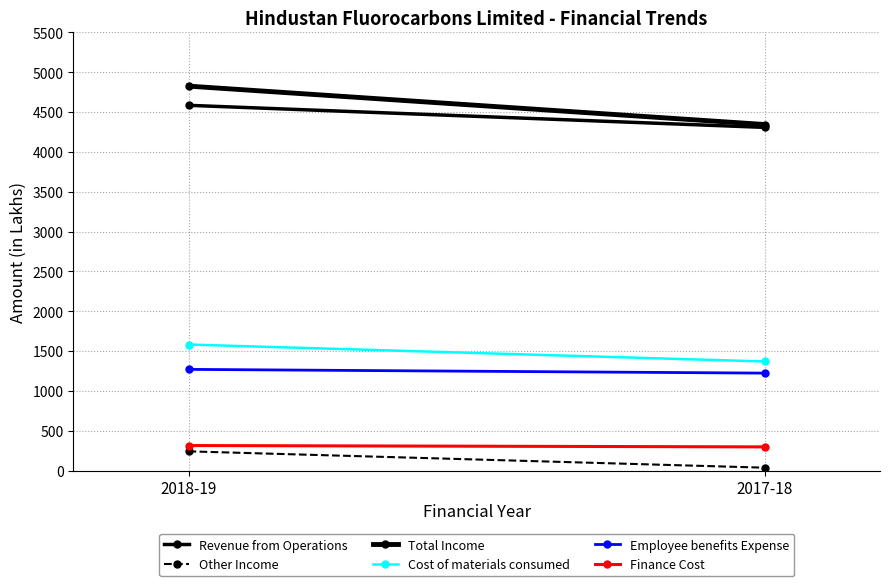

Which category has the highest value in the Finance Cost series?

2018-19